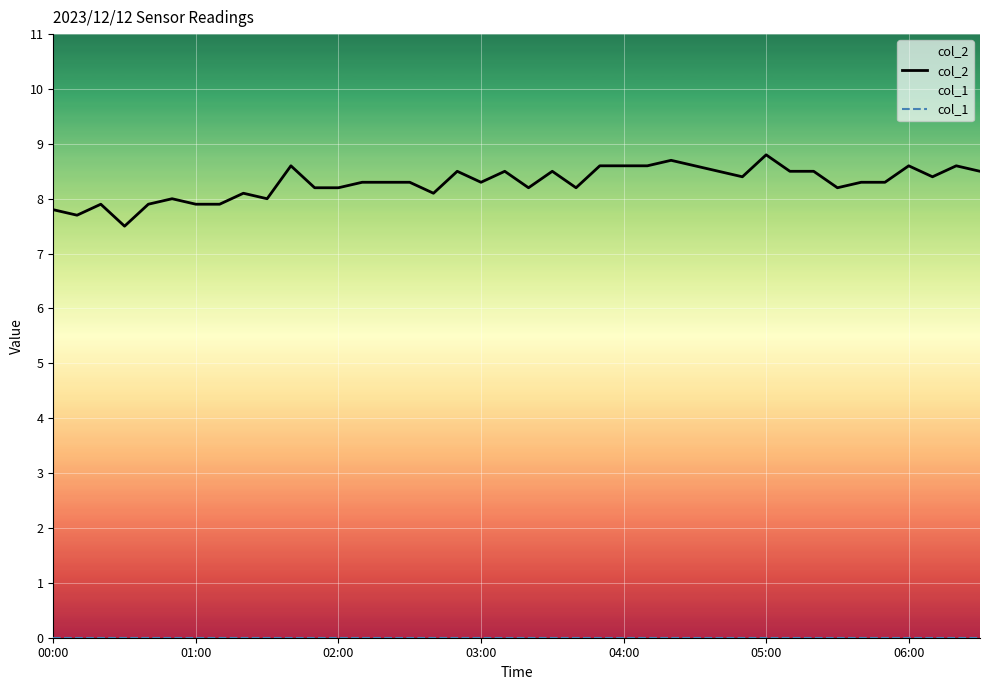

How many lines are shown in the chart?

2